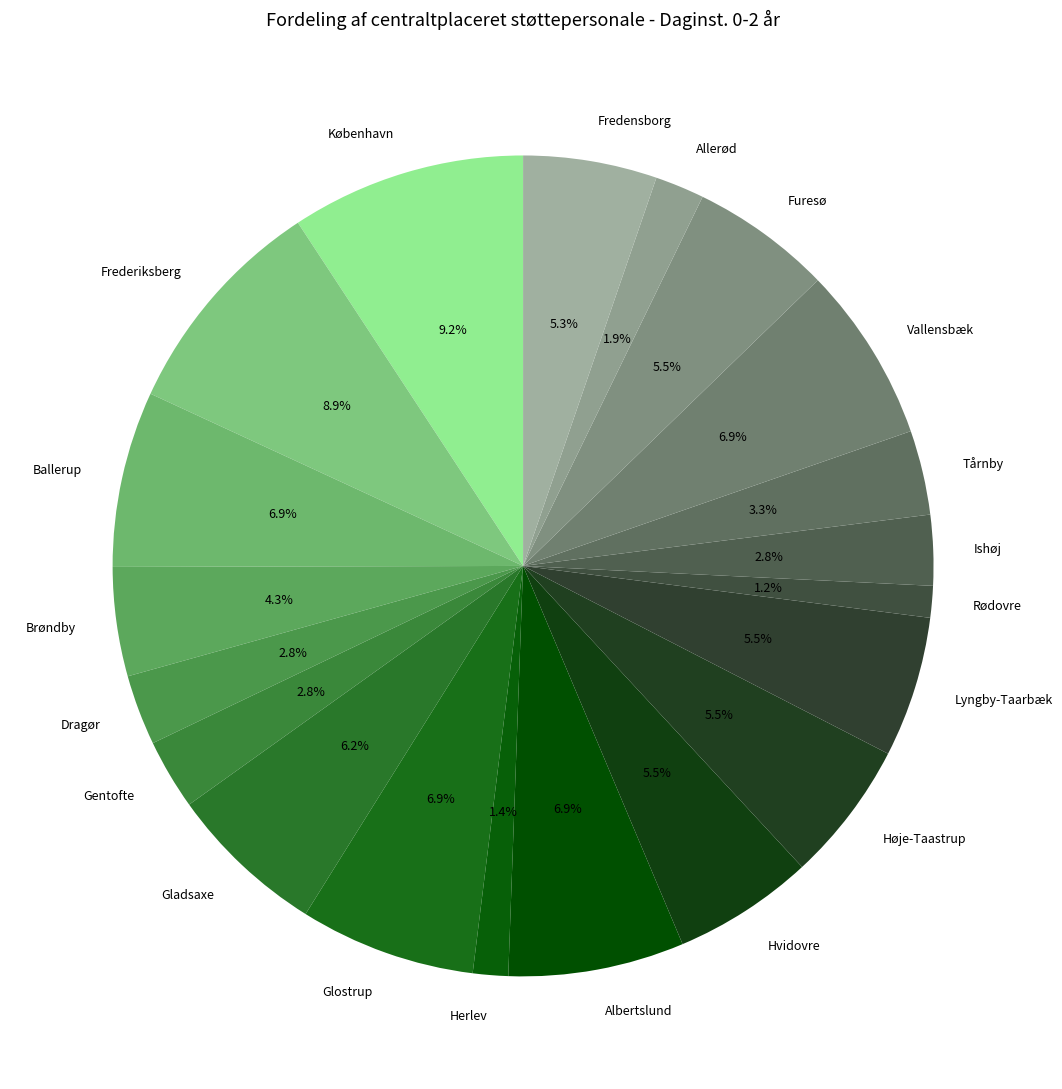

How much of the chart is everything except Herlev?

98.6%